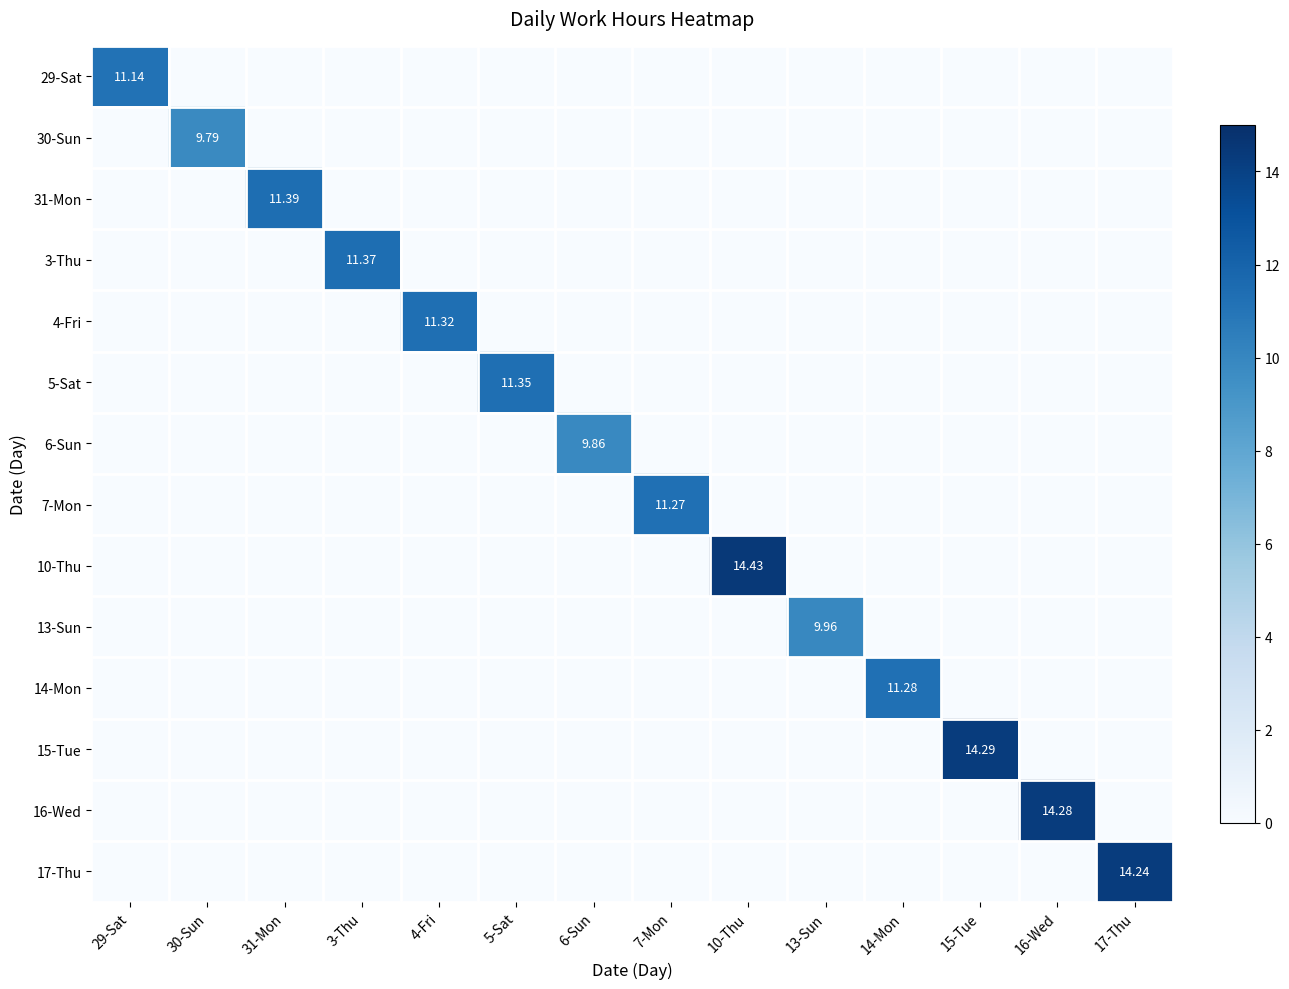

Between 31-Mon and 14-Mon, which series saw the biggest shift?

31-Mon